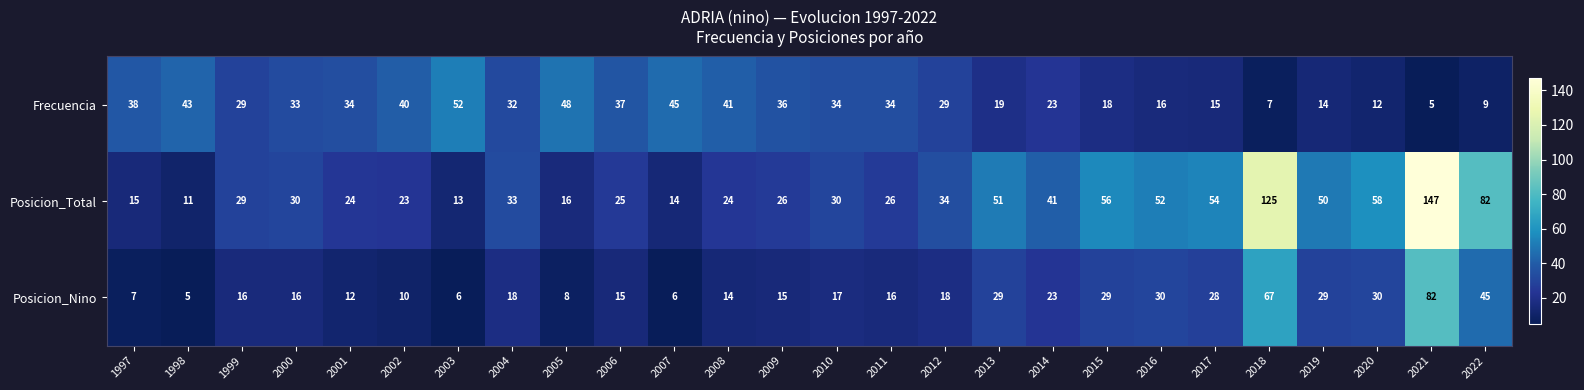

Rank the series by their maximum value, from lowest to highest.

Frecuencia, Posicion_Nino, Posicion_Total